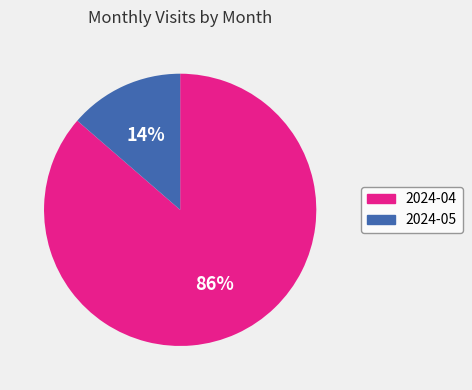

To the nearest percent, what percentage of the pie is 2024-05?

14%